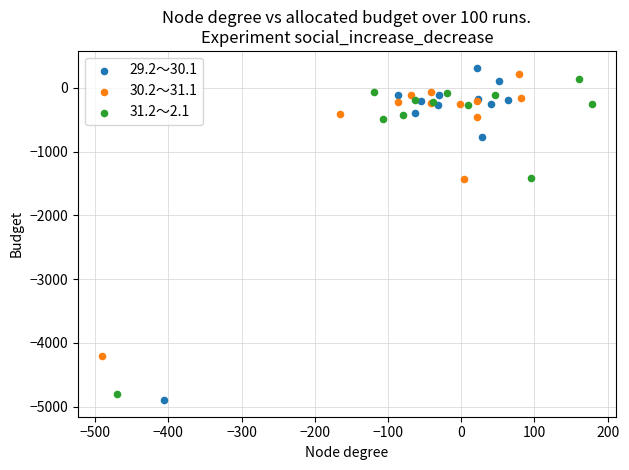

Which series has the largest Y range (max minus min)?

29.2～30.1